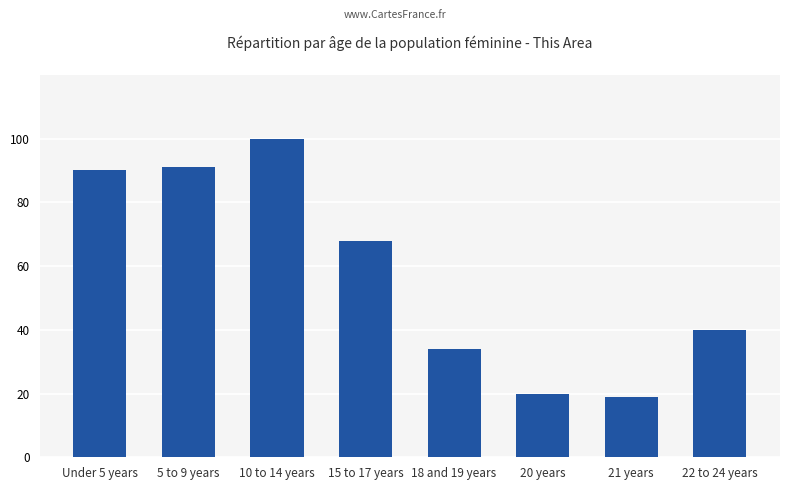

Rank the categories by value from highest to lowest.

10 to 14 years, 5 to 9 years, Under 5 years, 15 to 17 years, 22 to 24 years, 18 and 19 years, 20 years, 21 years